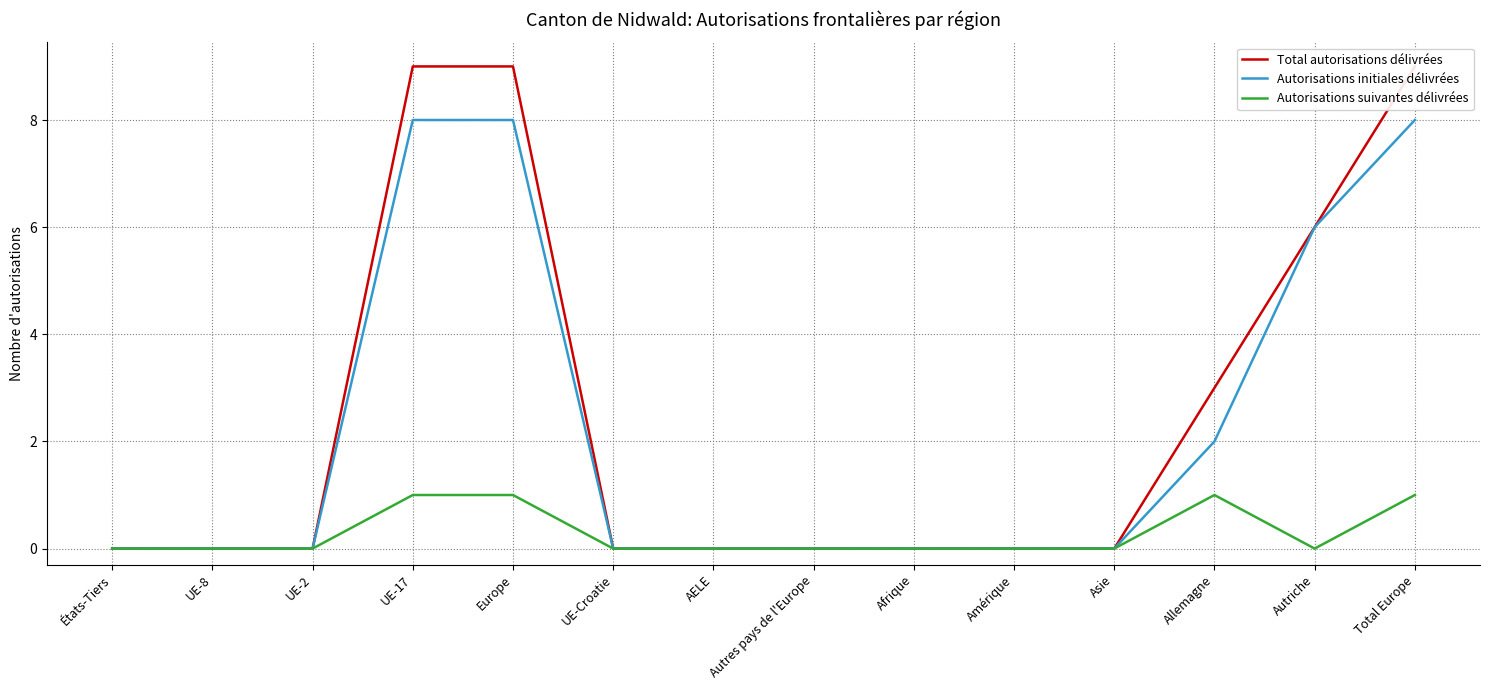

What is the total value across all series at Europe?

18